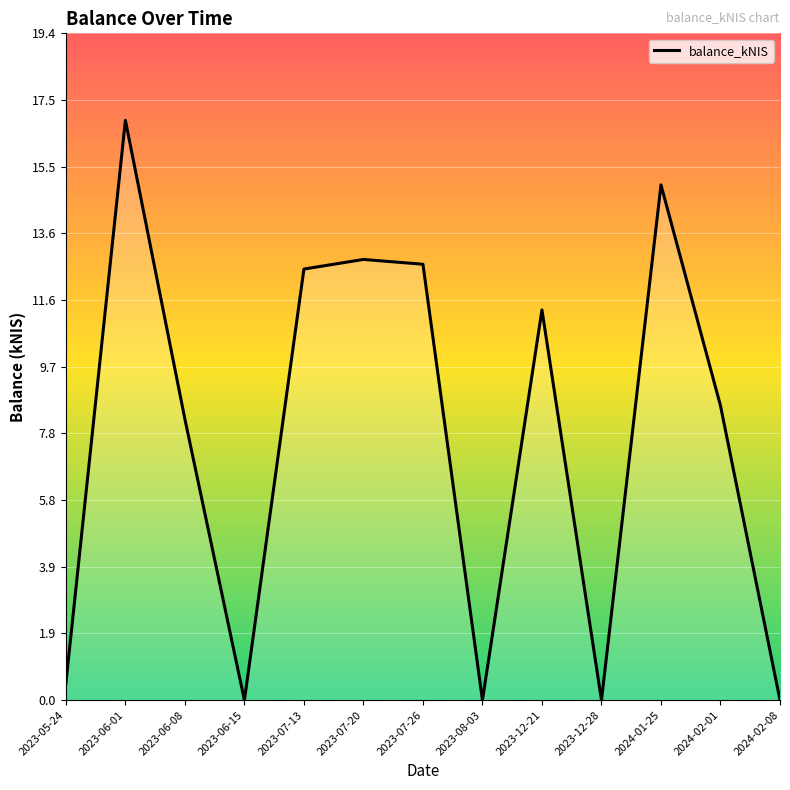

Reading right to left, list all the values displayed in this chart.

2024-02-08=0.0	2024-02-01=8.6	2024-01-25=15.0	2023-12-28=0.0	2023-12-21=11.4	2023-08-03=0.0	2023-07-26=12.7	2023-07-20=12.8	2023-07-13=12.6	2023-06-15=0.0	2023-06-08=8.2	2023-06-01=16.9	2023-05-24=0.5